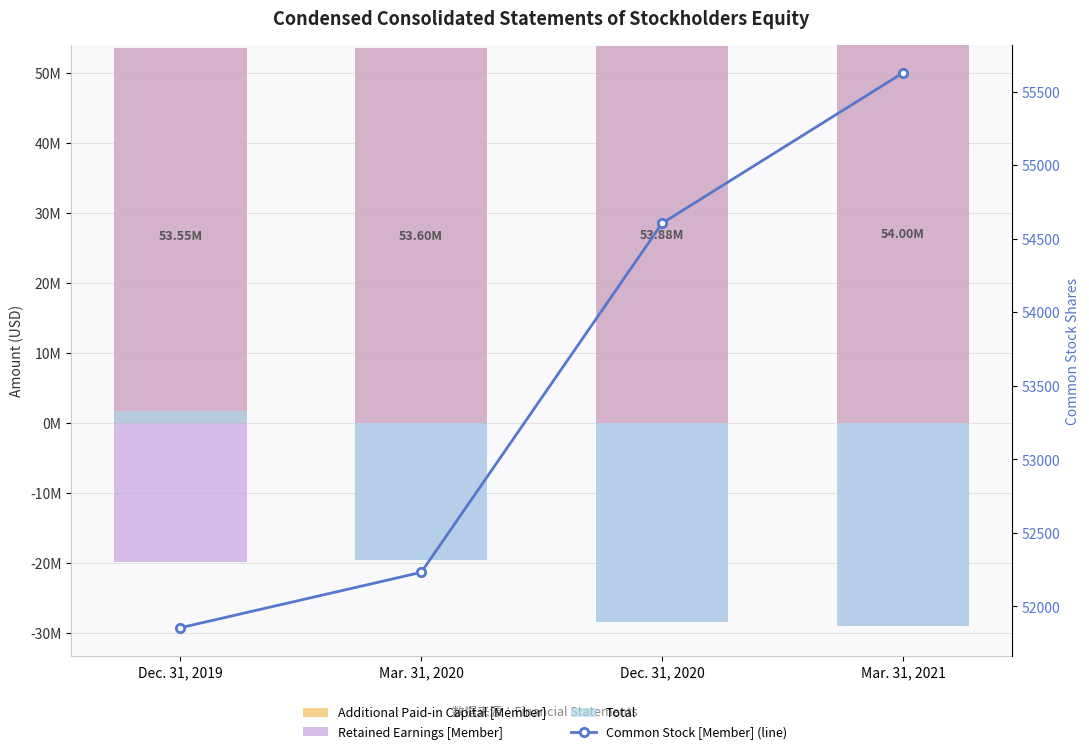

At how many categories does at least one series exceed 31862?

4